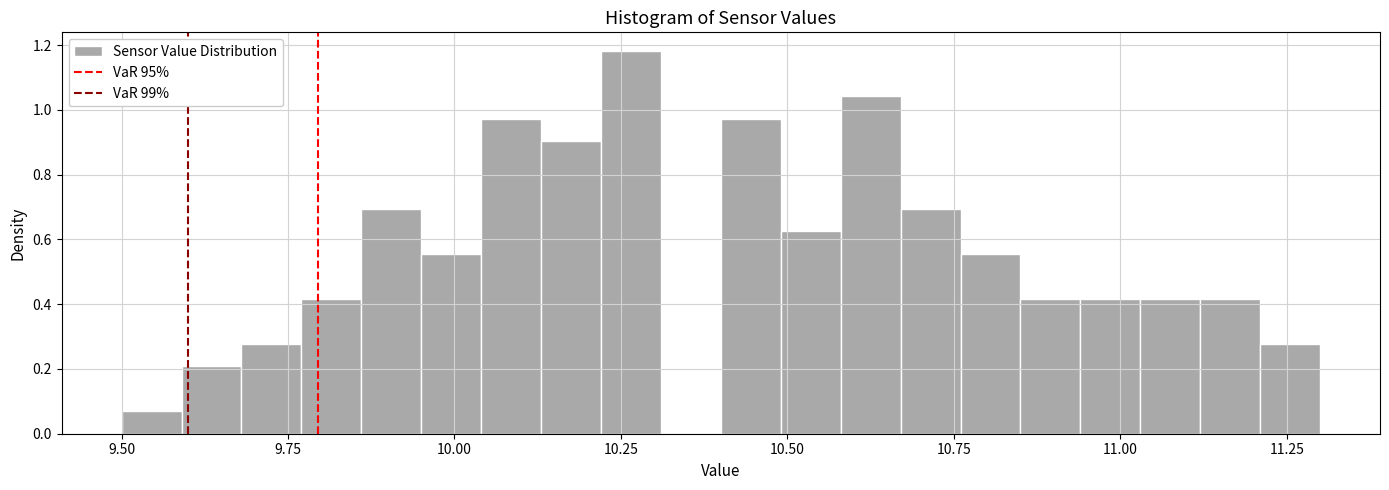

Read against the x-axis, roughly where is the centre of the tallest bar?

10.25